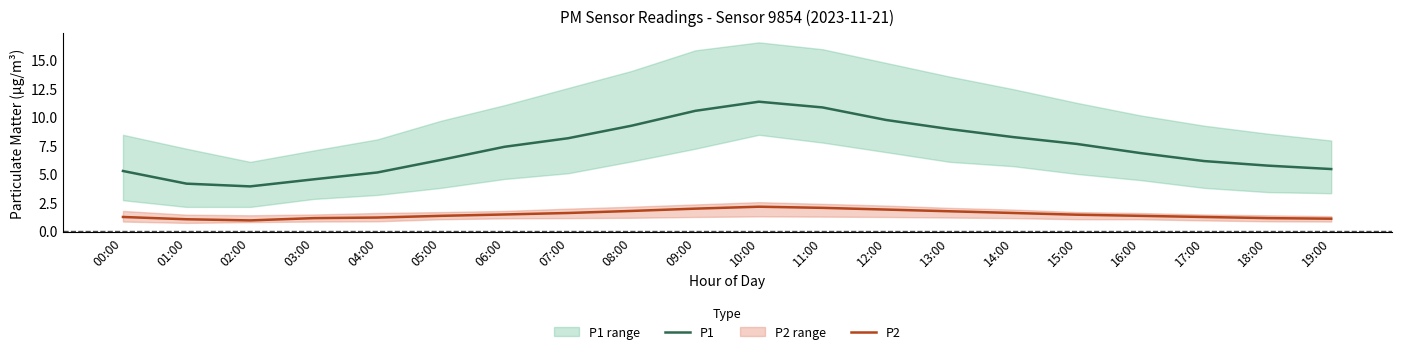

List the series in order of their peak value, lowest first.

P2, P1